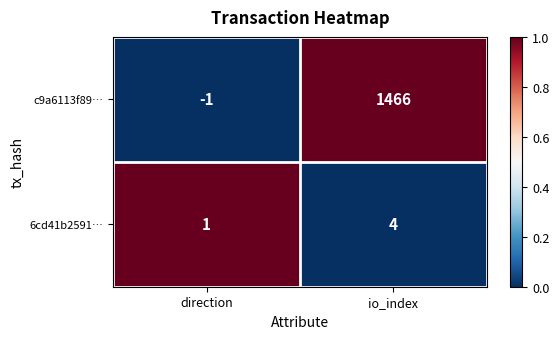

The 6cd41b2591… series shows 4 at io_index. True or false?

True